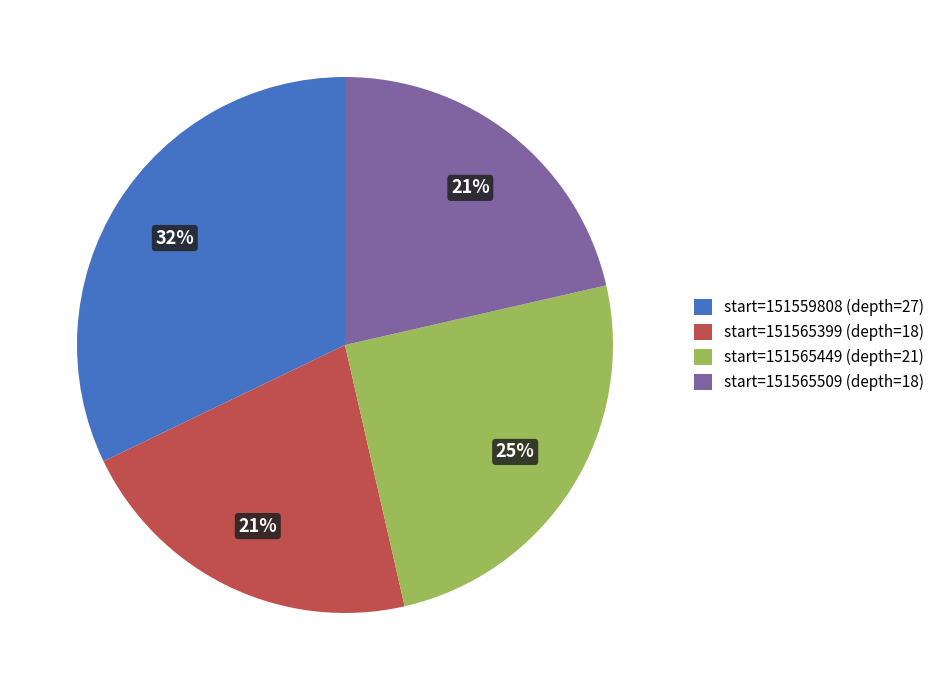

True or false: start=151565449 (depth=21) accounts for 14% of the total.

False